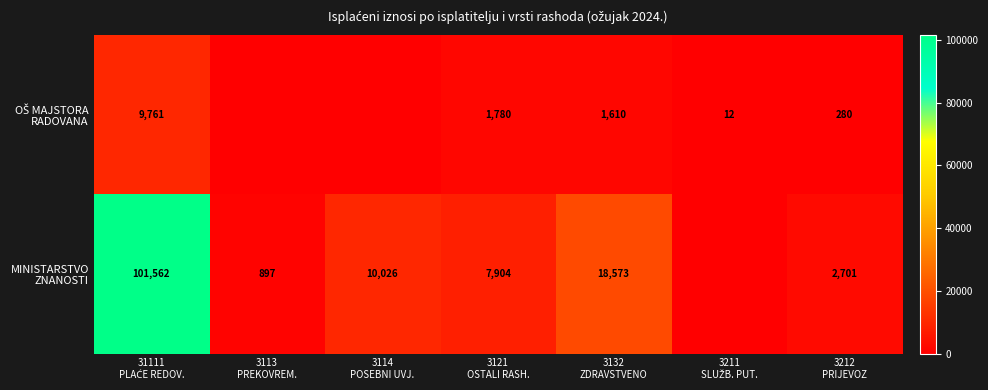

Which series has the largest range (max minus min)?

MINISTARSTVO ZNANOSTI